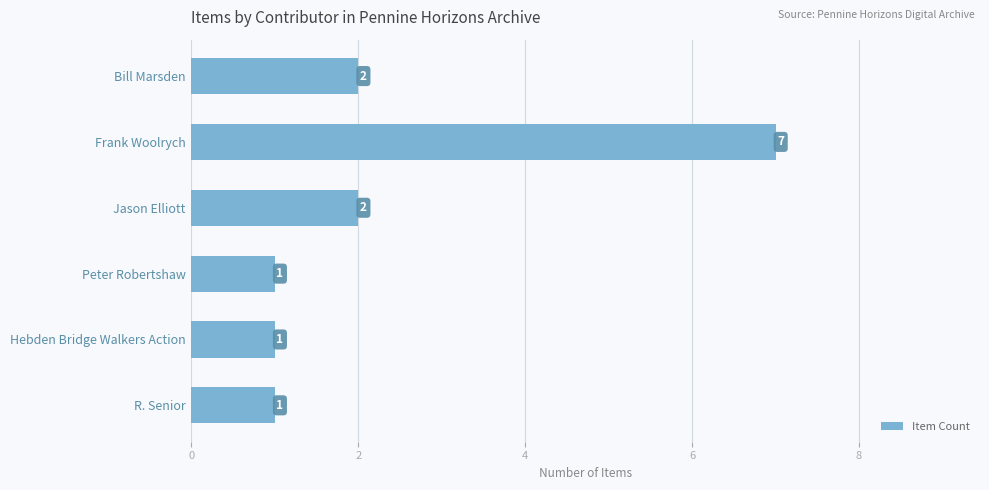

The chart shows a value of 1 at Jason Elliott. True or false?

False